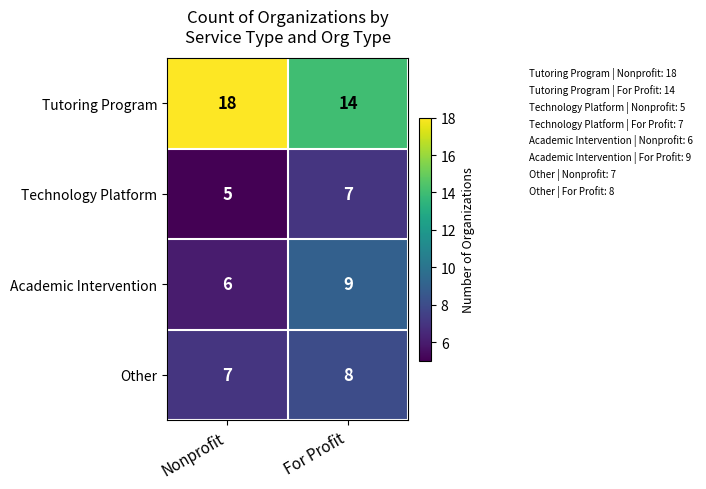

Which series has the largest total across all categories?

Tutoring Program